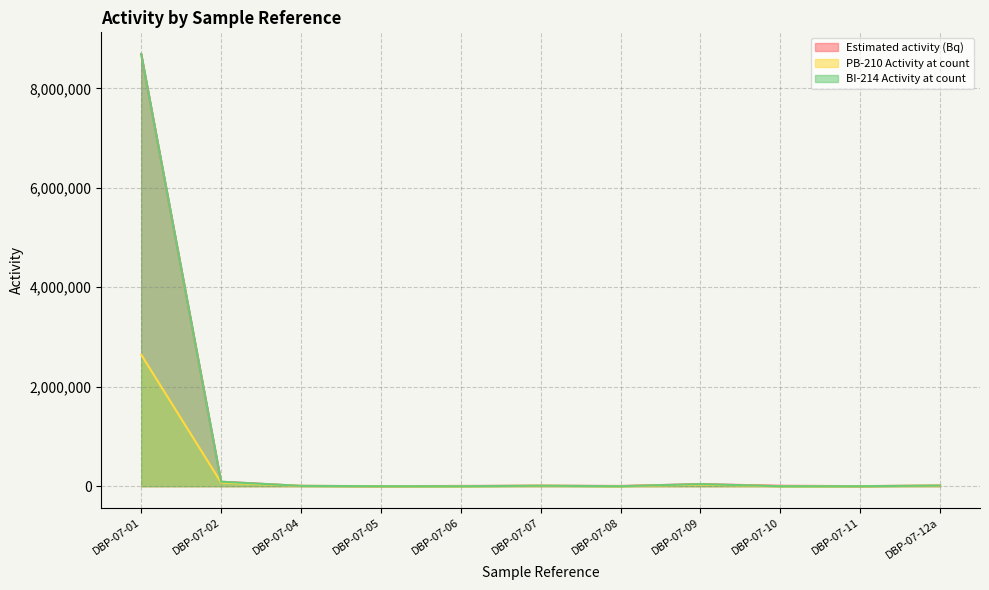

How many lines are shown in the chart?

3